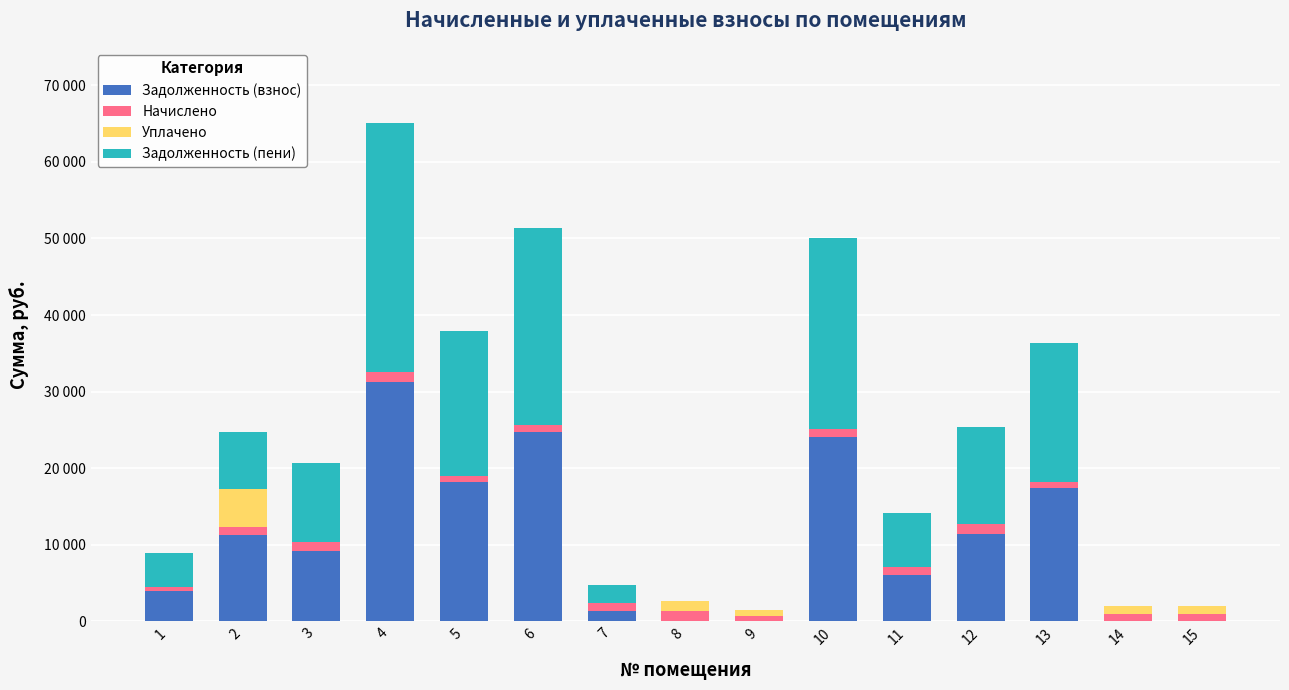

What are all the series names shown in the legend?

Задолженность (взнос), Начислено, Уплачено, Задолженность (пени)